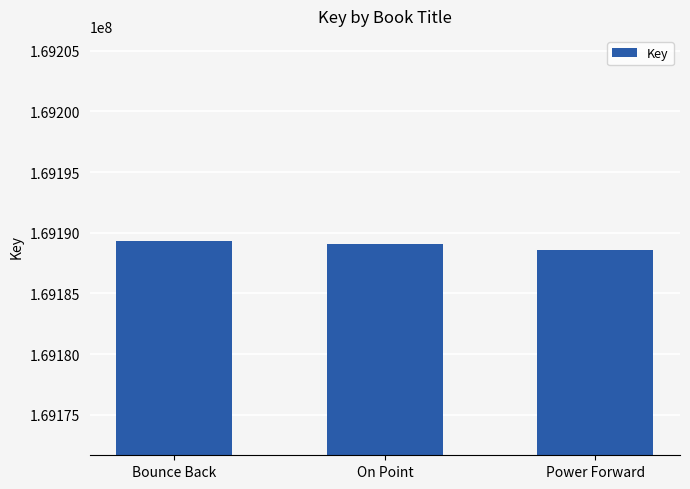

Is it true that the value at Bounce Back is 169189293?

True